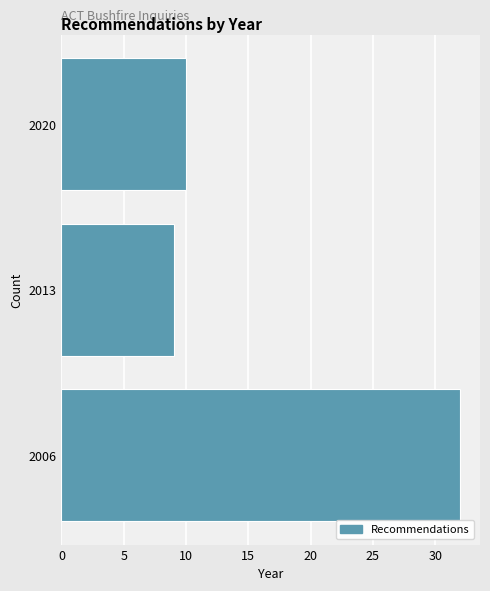

Reading top to bottom, list all the values displayed in this chart.

2020=10	2013=9	2006=32